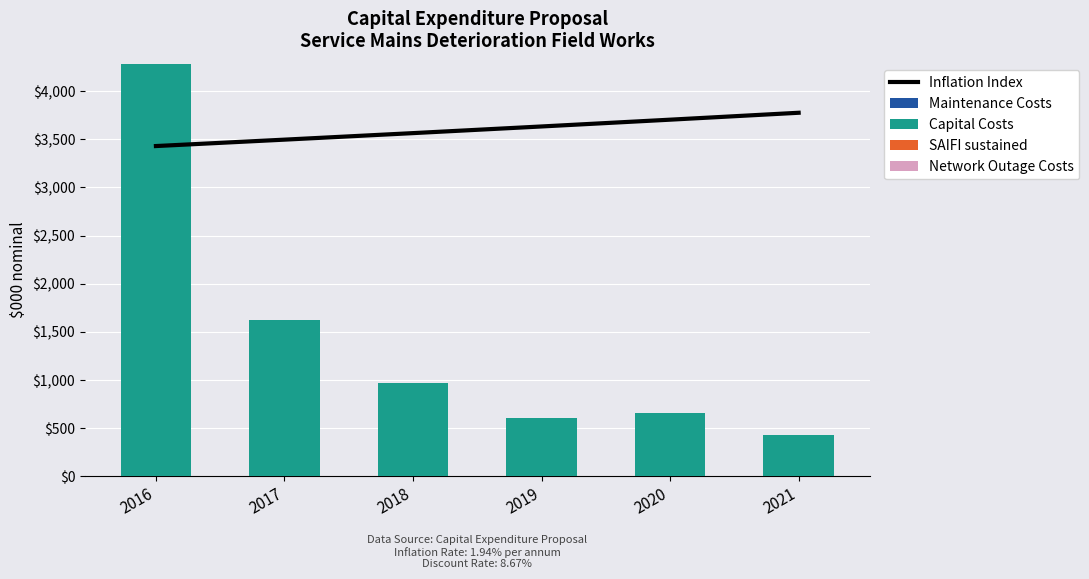

What is the total value across all series at 2016?

7716.5